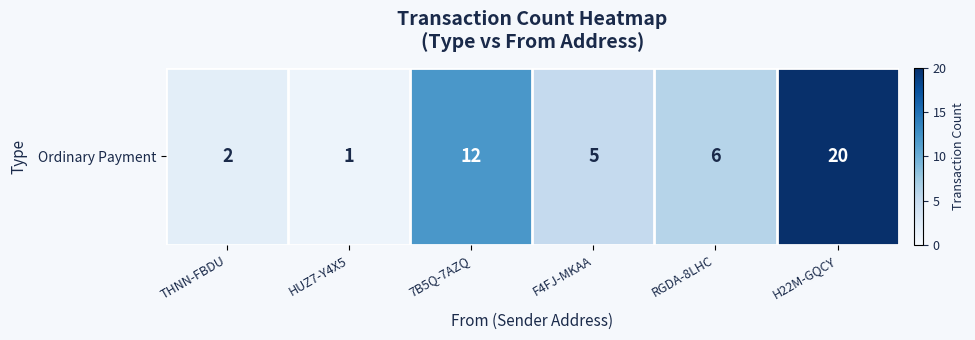

What is the sum of all values?

46